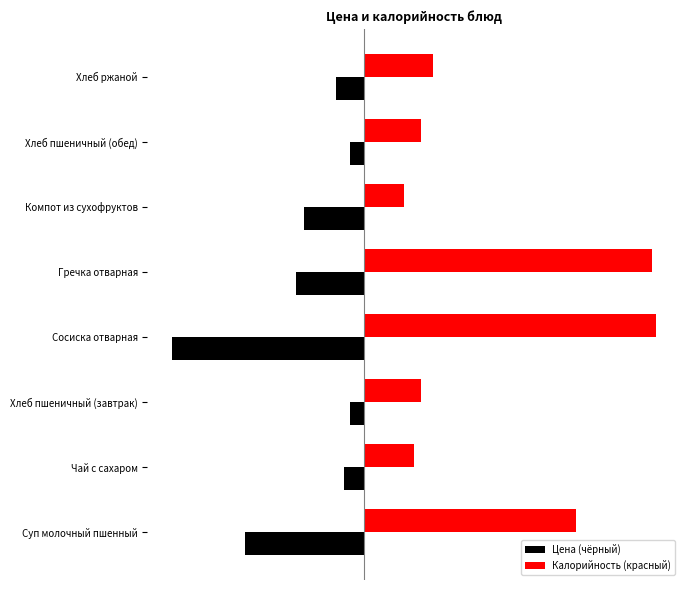

What are all the series names shown in the legend?

Цена (чёрный), Калорийность (красный)